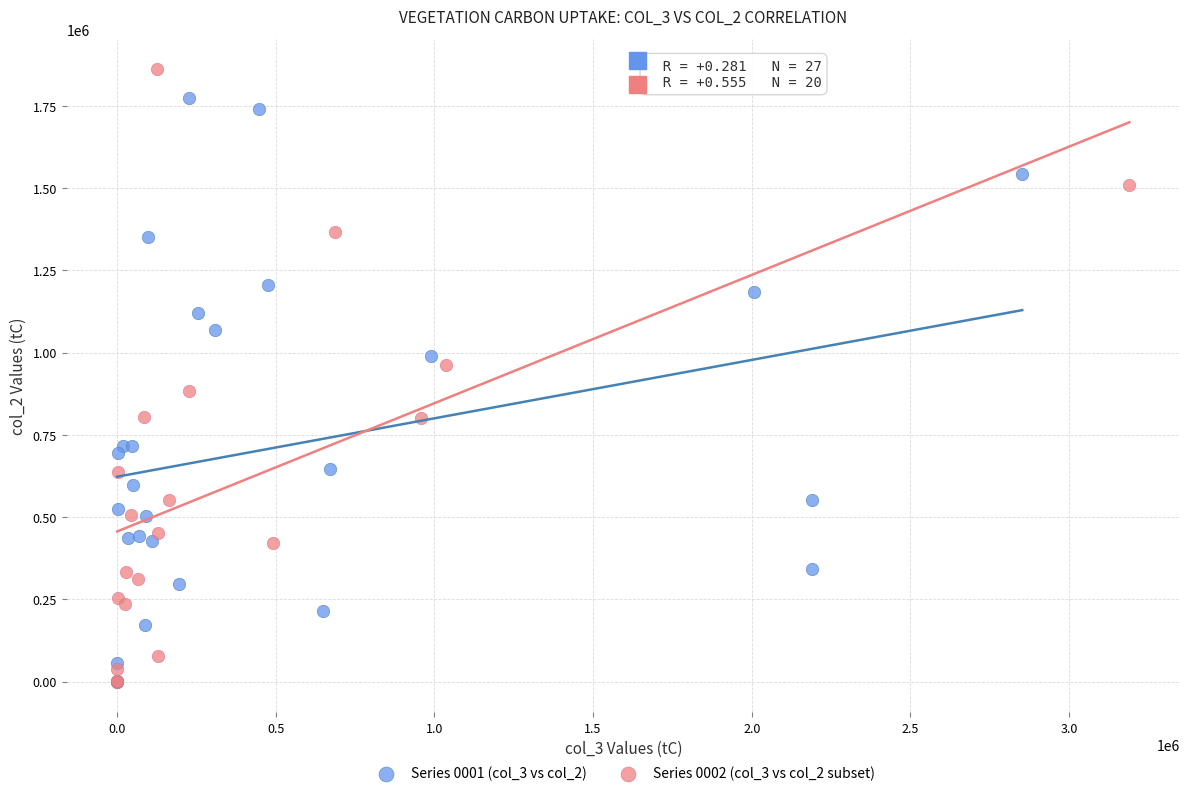

Which series reaches the maximum Y coordinate?

Series 0002 (col_3 vs col_2 subset)